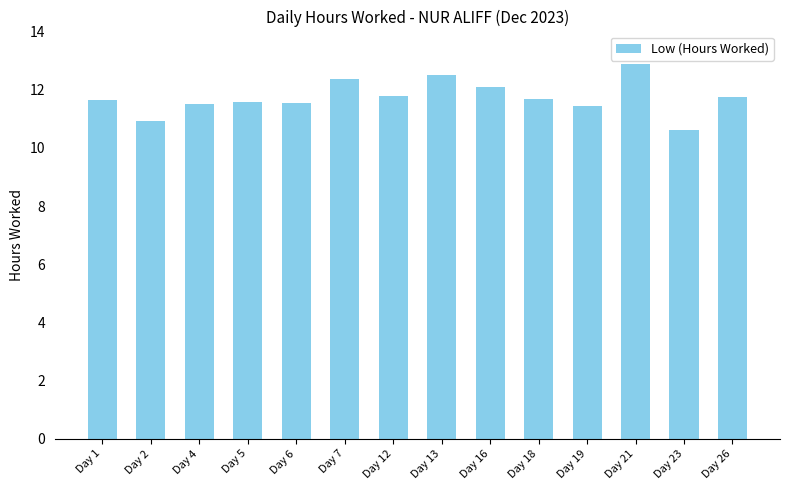

Which has a higher value, Day 13 or Day 12?

Day 13